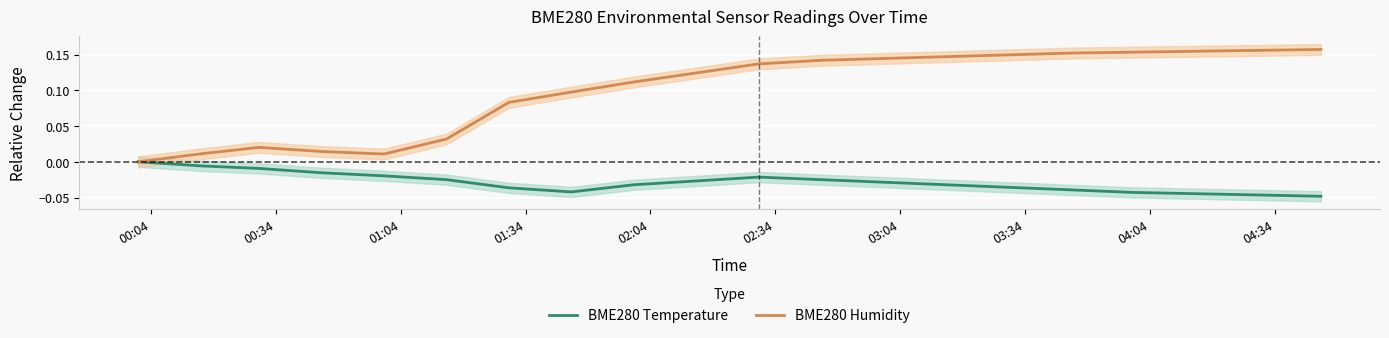

List the series in order of their peak value, highest first.

BME280 Humidity, BME280 Temperature